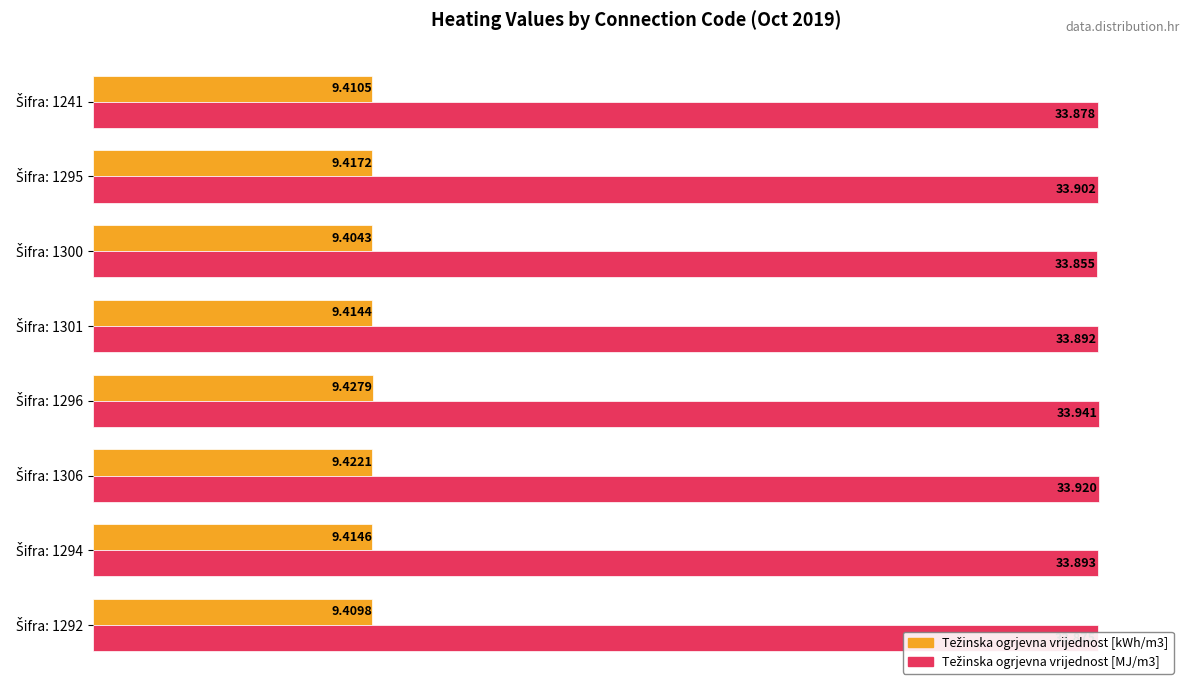

How many categories are shown in the chart?

8